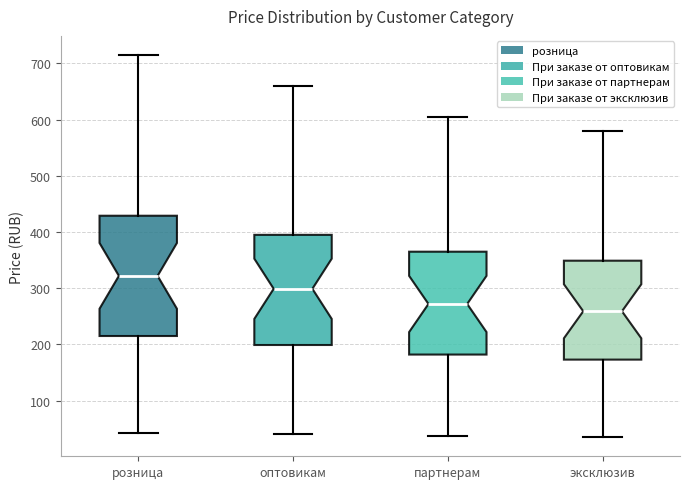

Comparing the boxes themselves (not the whiskers), which one is the tallest?

розница